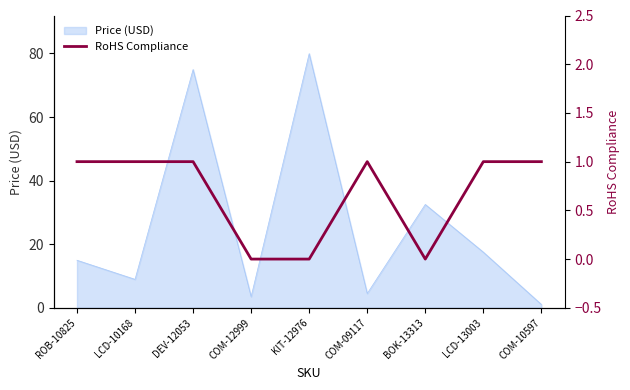

True or false: the data shows 1 at BOK-13313.

False